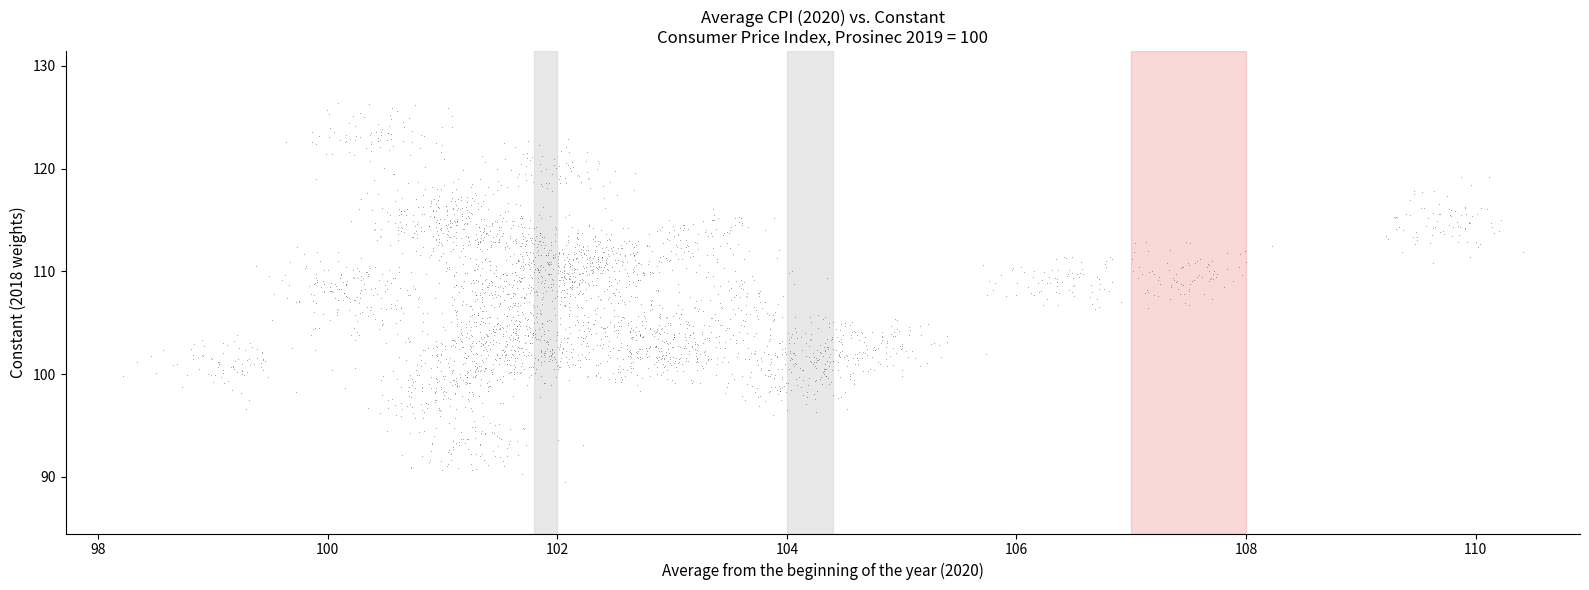

What is the range of X values (max minus min)?

12.2